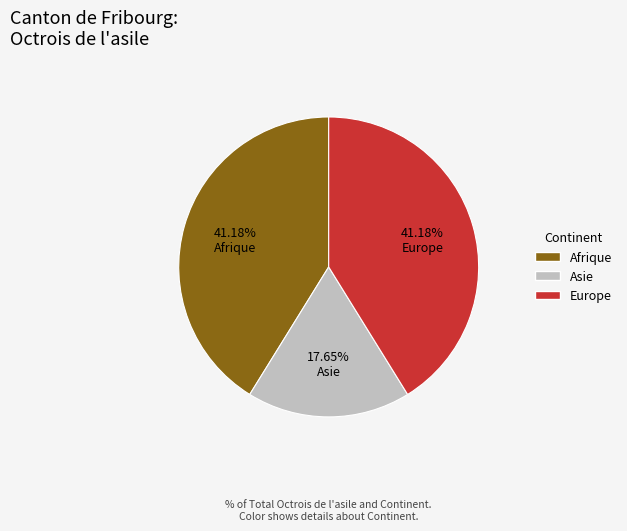

To the nearest percent, what is the combined percentage of Afrique and Europe?

82%